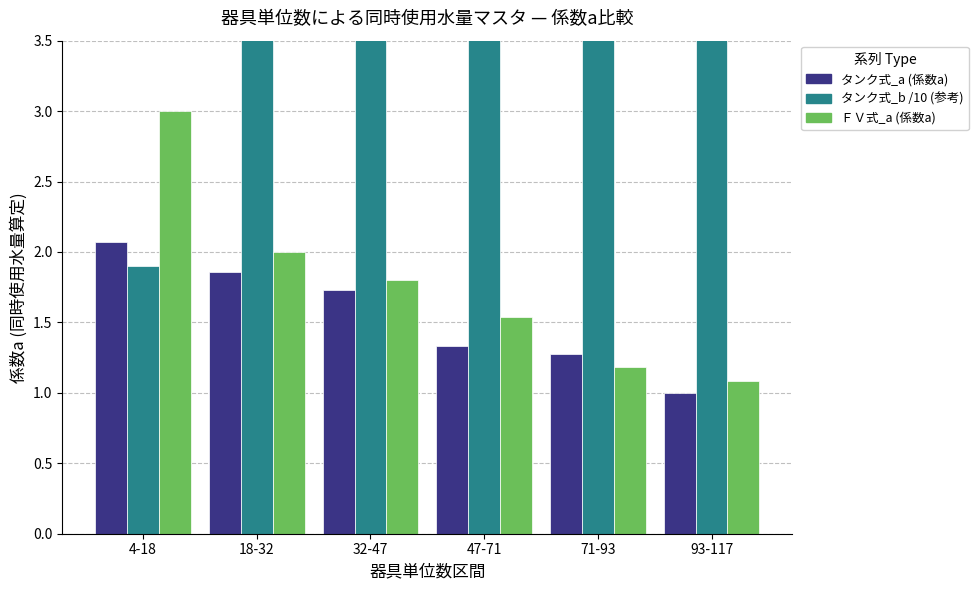

True or false: タンク式_b /10 (参考) has a value of 4.8 at 18-32.

True